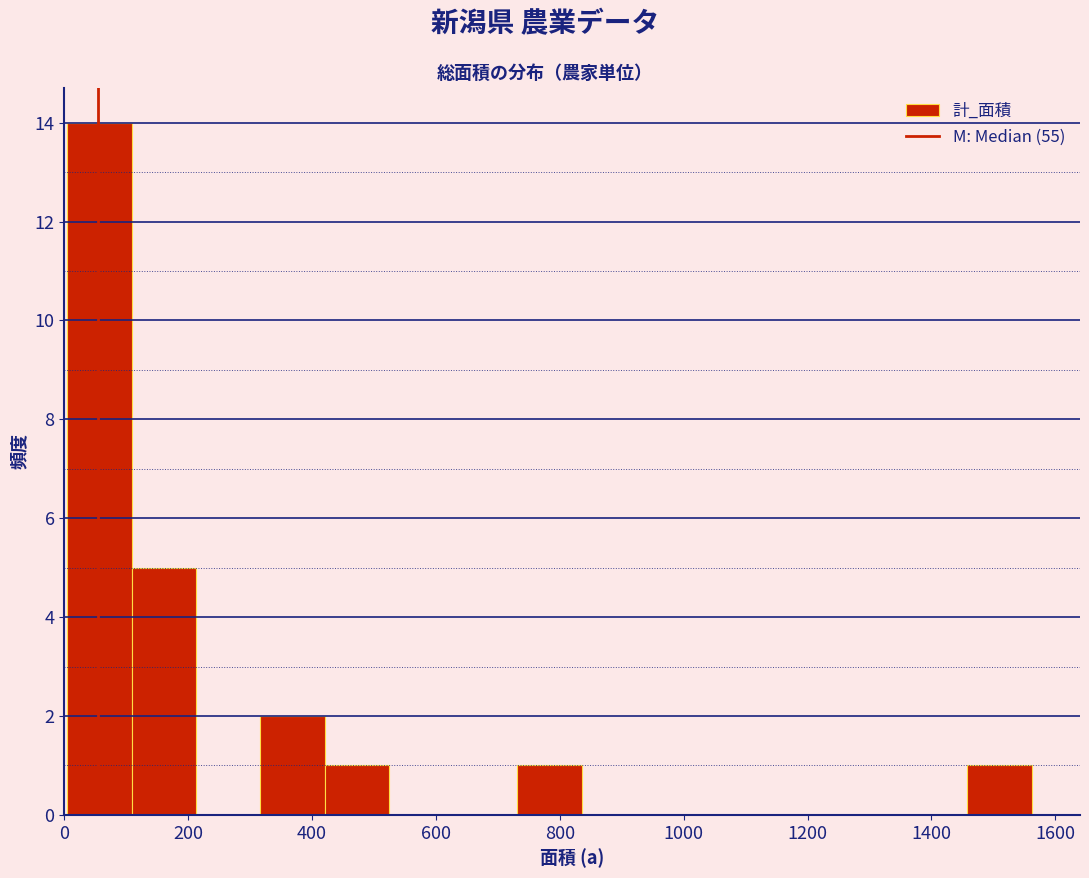

How tall is the bar that spans 740 to 840 on the x-axis? Neither the bar edges nor the heights are printed on the chart, so give them approximately, as read against the axes.

1